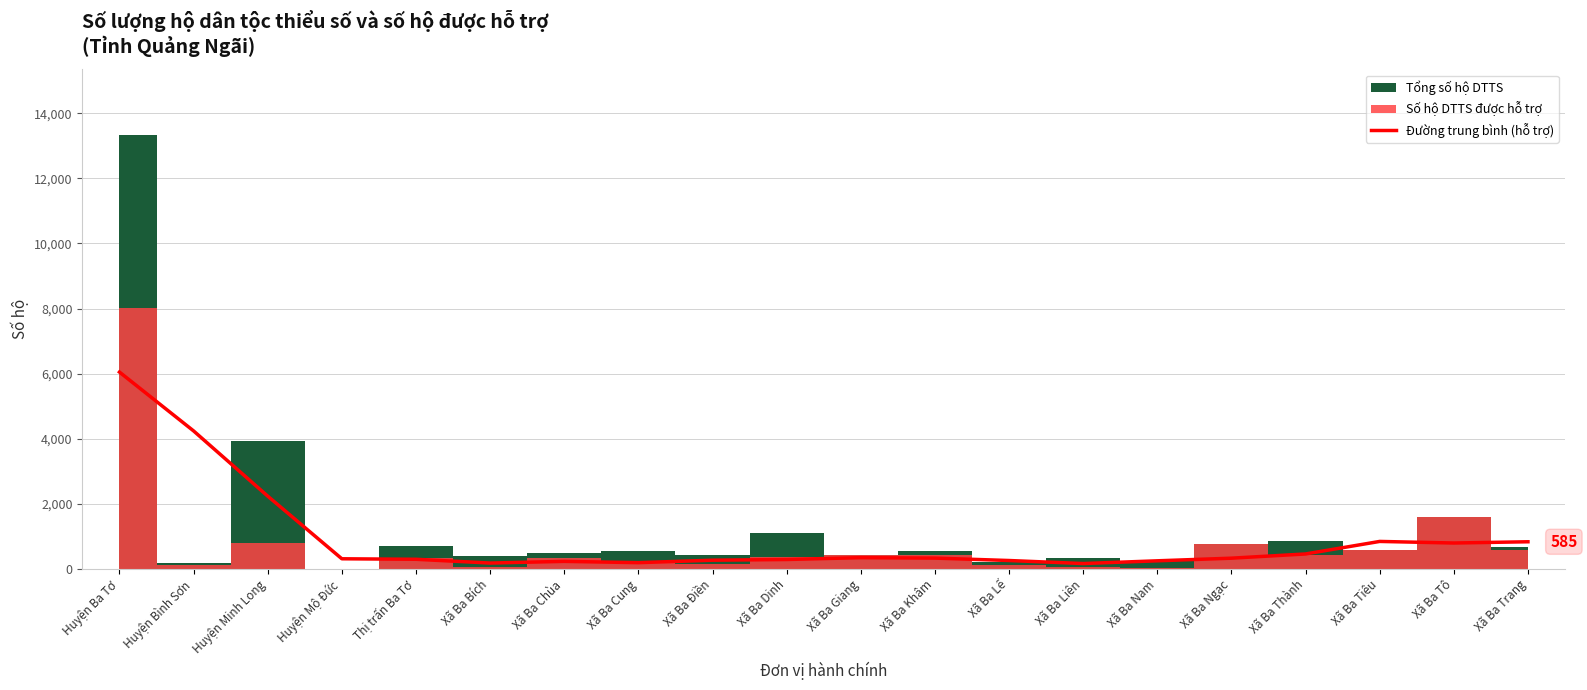

Where is Đường trung bình (hỗ trợ) nearest to the value 3105?

Huyện Minh Long